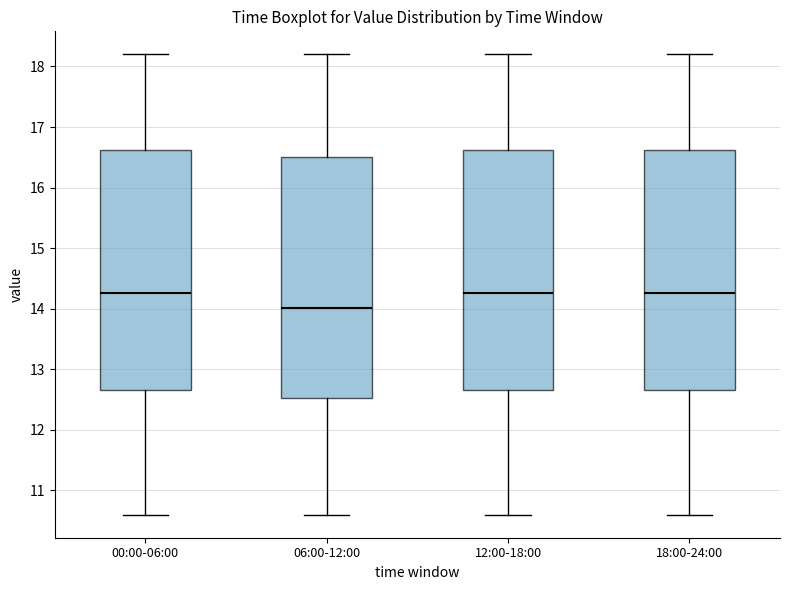

Reading left to right, transcribe this box plot: for each box, give where its median line is, the range the box spans, and where its two whiskers end, as read against the y-axis. The values are not printed on the chart, so give them approximately, as read against the axis.

00:00-06:00: median 14.3, box 12.7 to 16.6, whiskers 10.6 to 18.2
06:00-12:00: median 14.0, box 12.5 to 16.5, whiskers 10.6 to 18.2
12:00-18:00: median 14.3, box 12.7 to 16.6, whiskers 10.6 to 18.2
18:00-24:00: median 14.3, box 12.7 to 16.6, whiskers 10.6 to 18.2